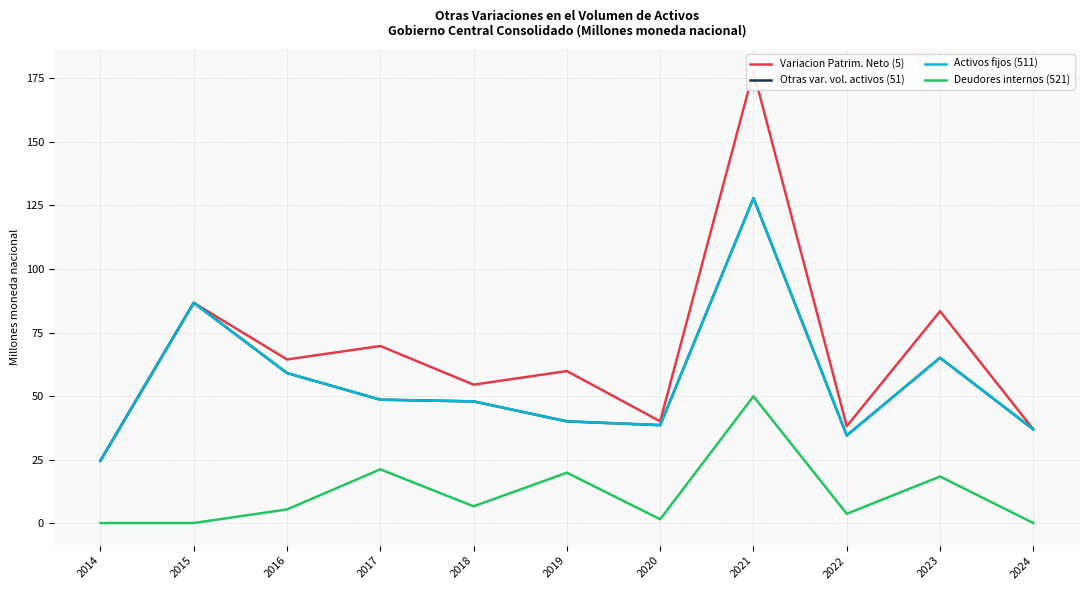

The Otras var. vol. activos (51) series shows 17.4 at 2015. True or false?

False